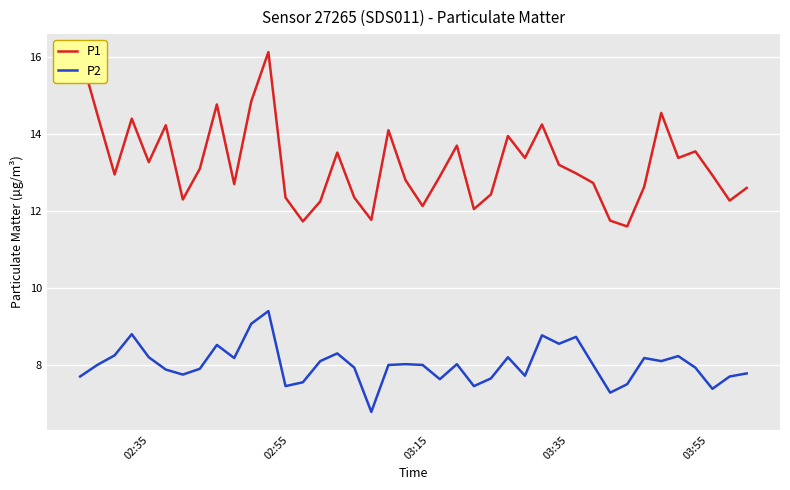

What are all the series names shown in the legend?

P1, P2